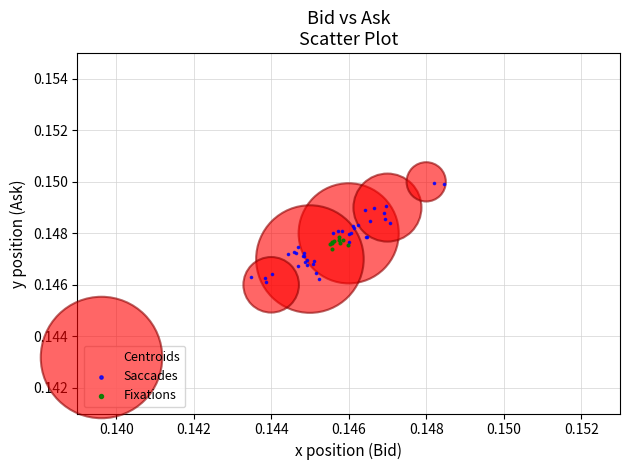

What are all the series names shown in the legend?

Centroids, Saccades, Fixations